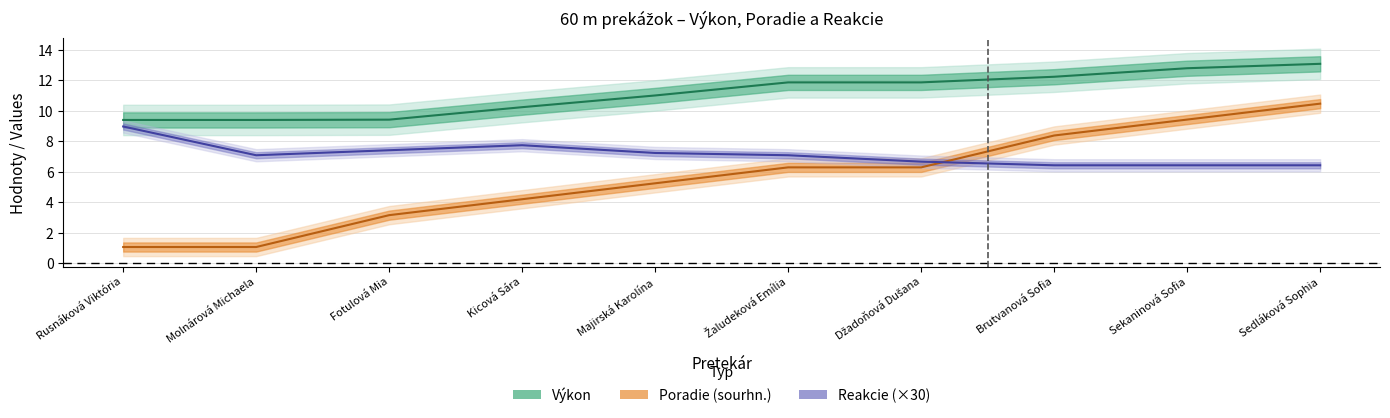

Which series changed the most between Molnárová Michaela and Fotulová Mia?

Poradie (sourhn.)